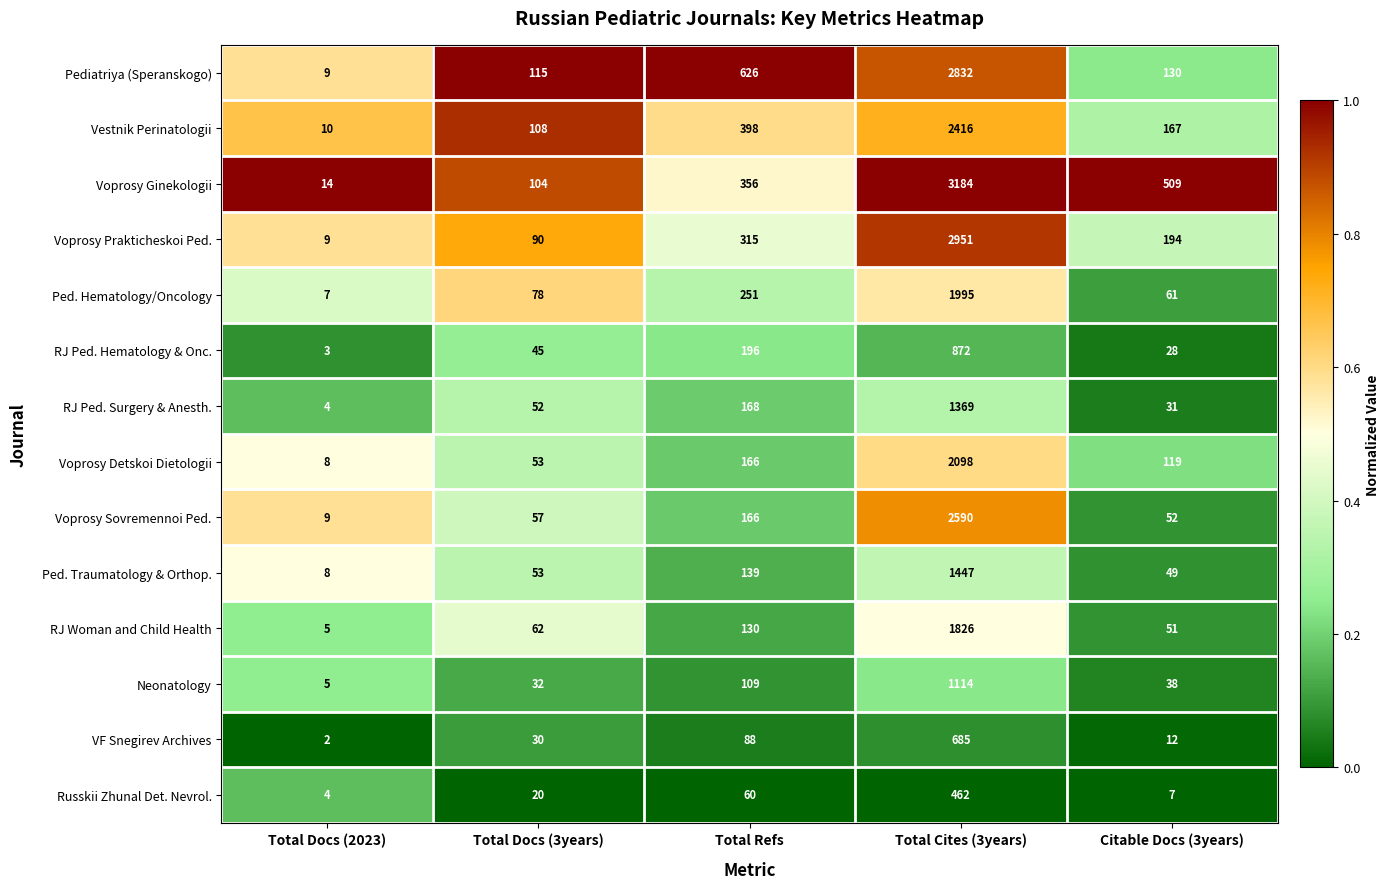

Which series has the largest range (max minus min)?

Voprosy Ginekologii